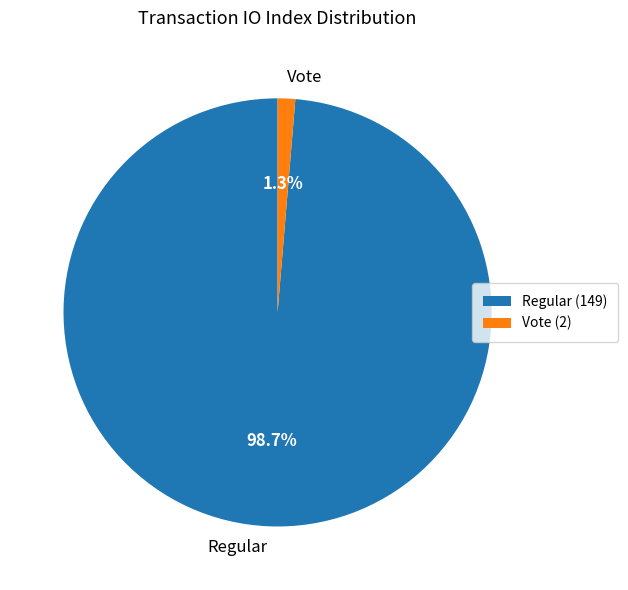

Does any single category account for the majority?

Yes